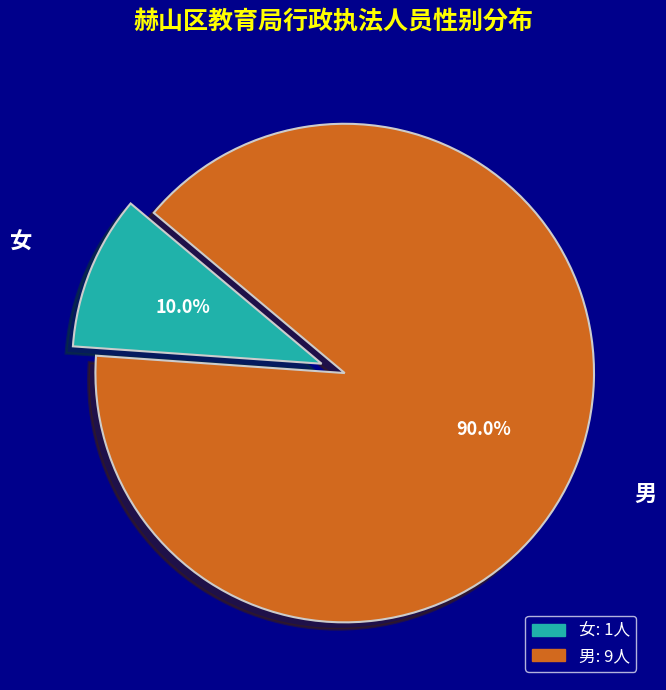

Which has a higher value, 女 or 男?

男